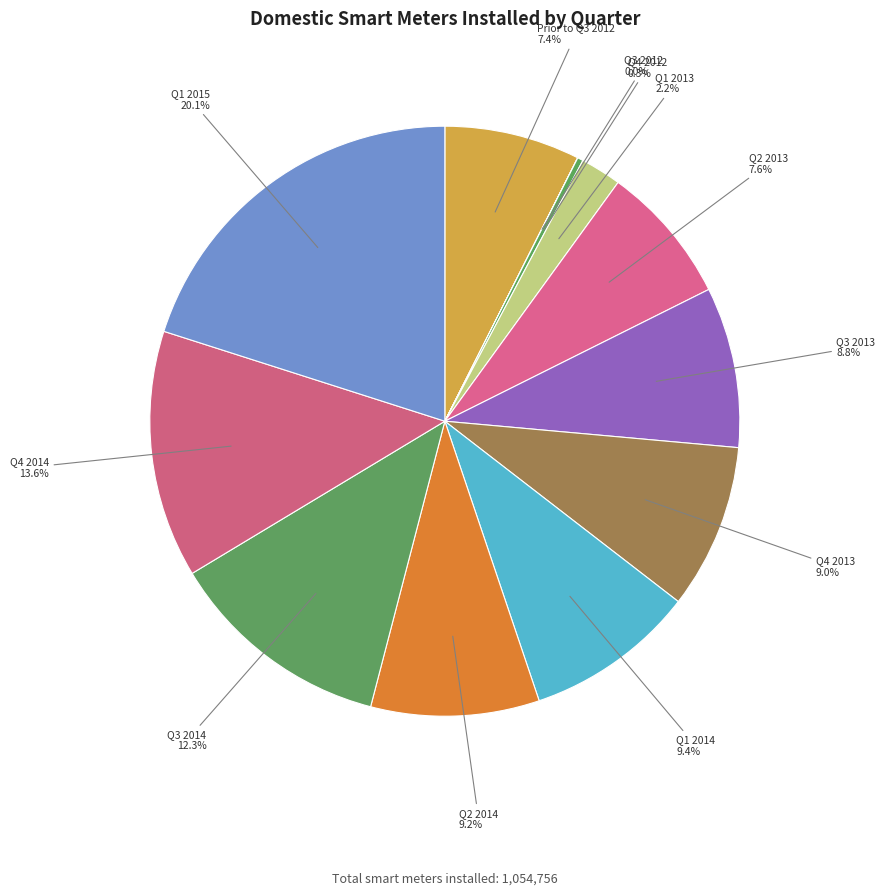

Approximately how many times larger is the value at Q4 2014 13.6% compared to Q1 2014 9.4%?

1.4